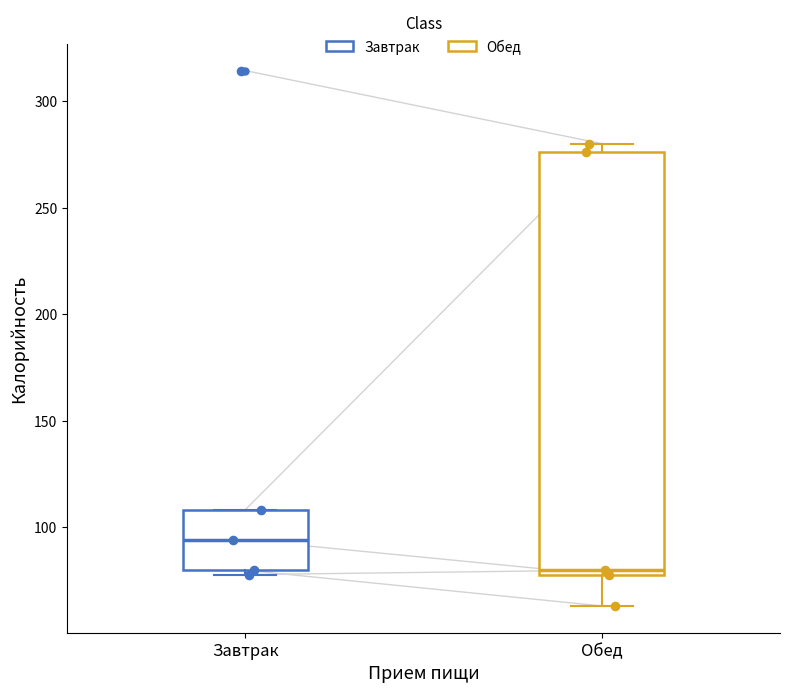

Which box has the highest median line?

Завтрак